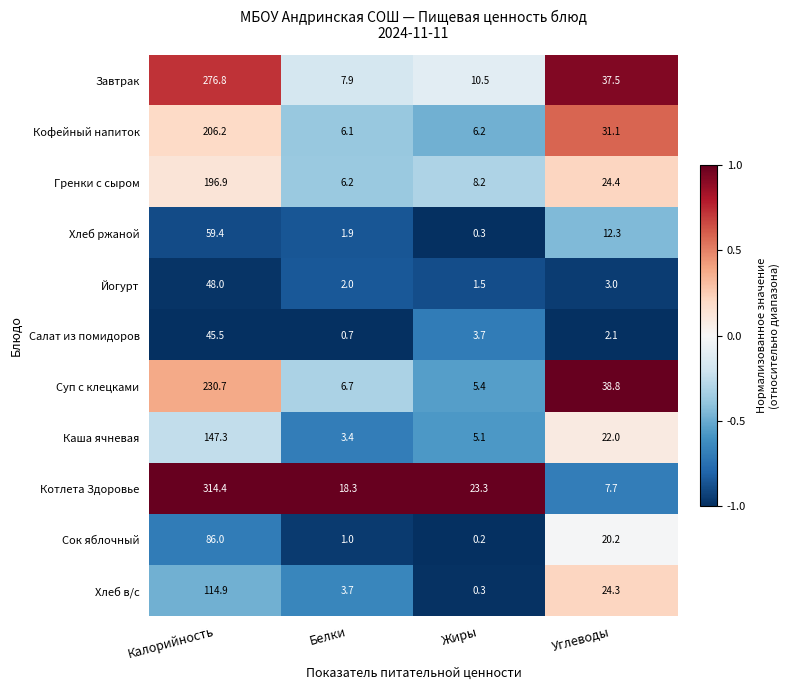

Which category has the lowest value across all series?

Жиры